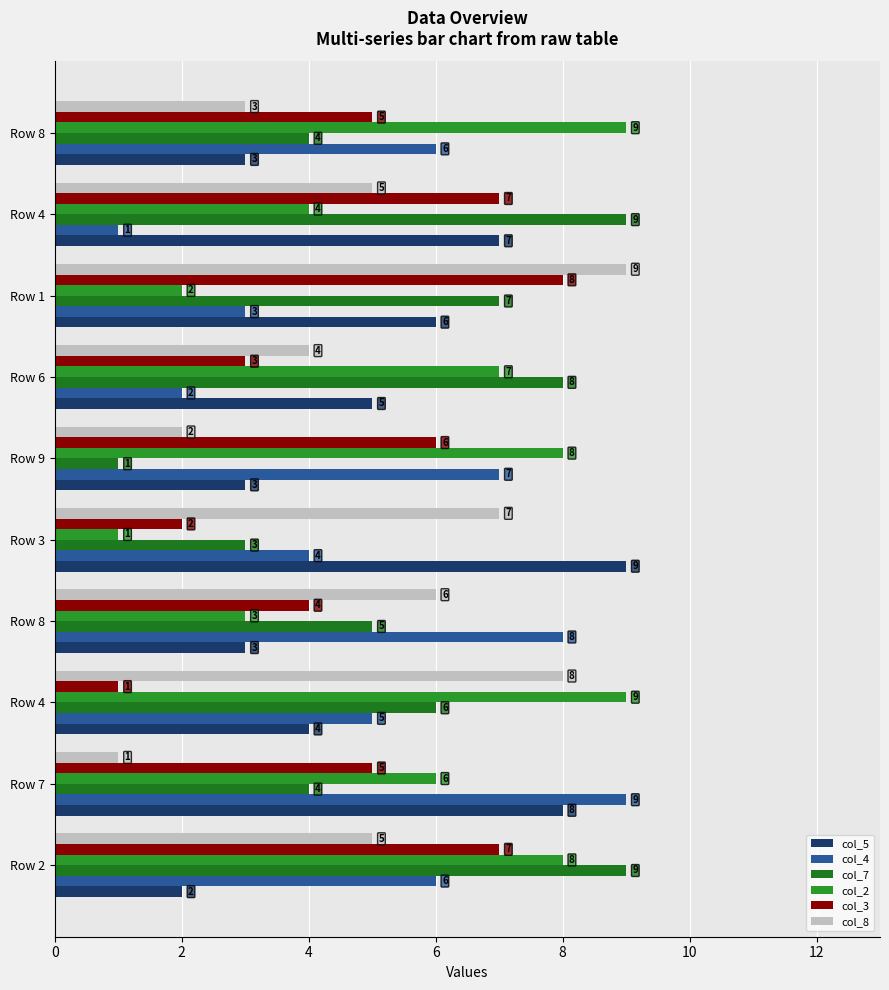

Where does the col_5 series first go above 5?

Row 7